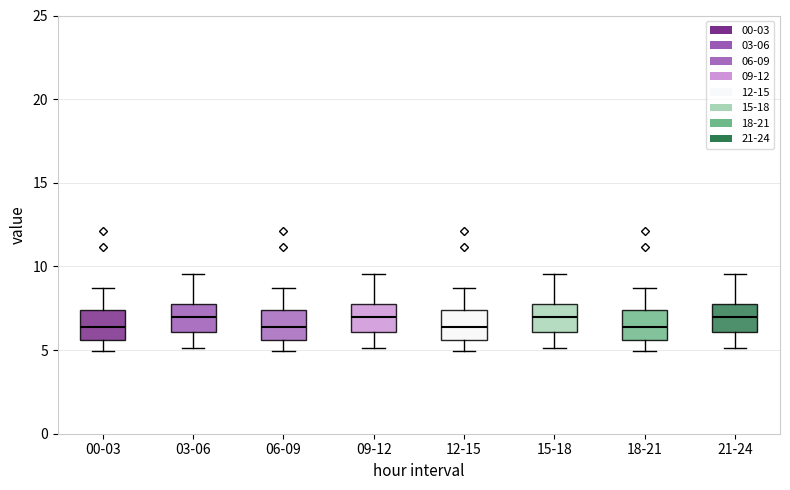

Where does the lower whisker of the box for 12-15 end on the y-axis? The values are not printed on the chart, so give them approximately, as read against the axis.

5.0